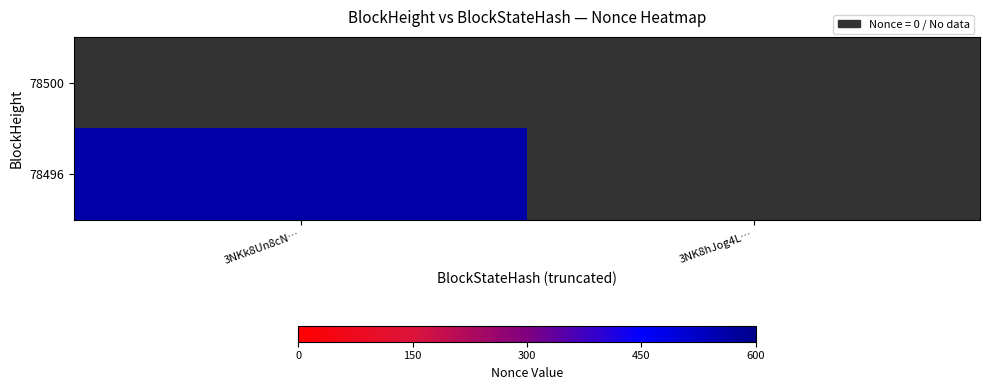

Rank the categories by 78496 value from highest to lowest.

3NKk8Un8cN…, 3NK8hJog4L…